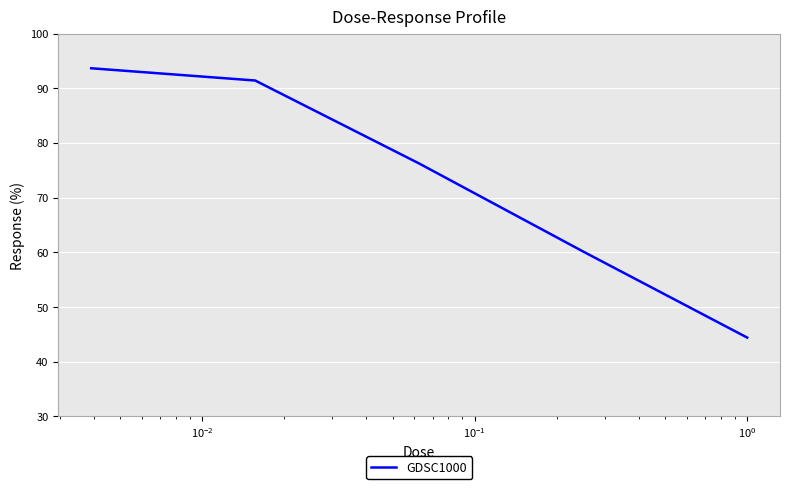

True or false: the data has more than 2 interior local peaks.

False